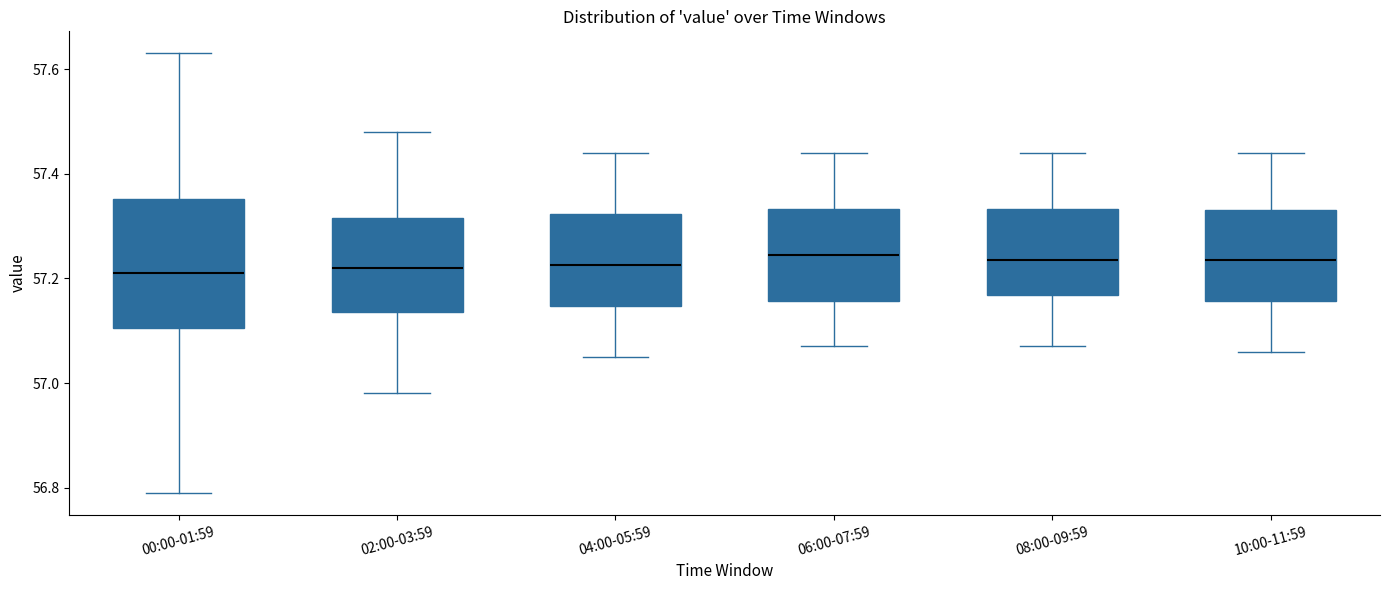

Reading left to right, read every box against the y-axis: the position of its median line, the range the box covers, and the ends of its whiskers. The values are not printed on the chart, so give them approximately, as read against the axis.

00:00-01:59: median 57.22, box 57.10 to 57.36, whiskers 56.80 to 57.64
02:00-03:59: median 57.22, box 57.14 to 57.32, whiskers 56.98 to 57.48
04:00-05:59: median 57.22, box 57.14 to 57.32, whiskers 57.06 to 57.44
06:00-07:59: median 57.24, box 57.16 to 57.34, whiskers 57.08 to 57.44
08:00-09:59: median 57.24, box 57.16 to 57.34, whiskers 57.08 to 57.44
10:00-11:59: median 57.24, box 57.16 to 57.34, whiskers 57.06 to 57.44